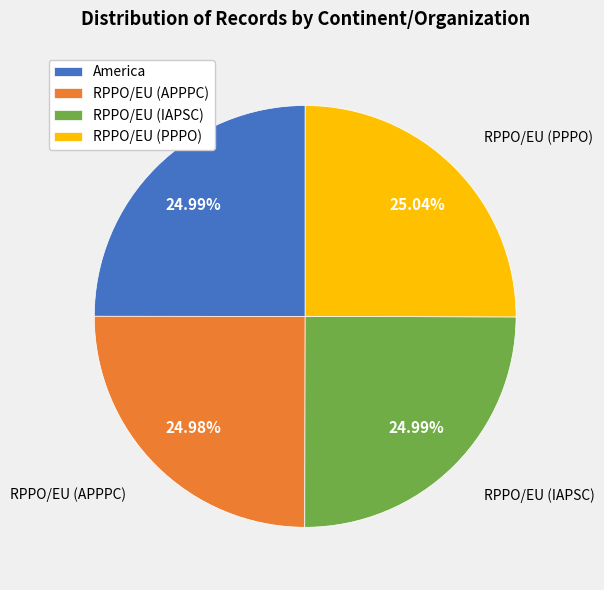

How much of the chart is everything except RPPO/EU (APPPC)?

75.0%